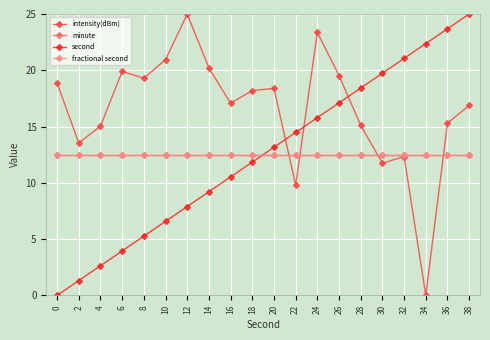

Is this an area chart (filled region under the line)?

No